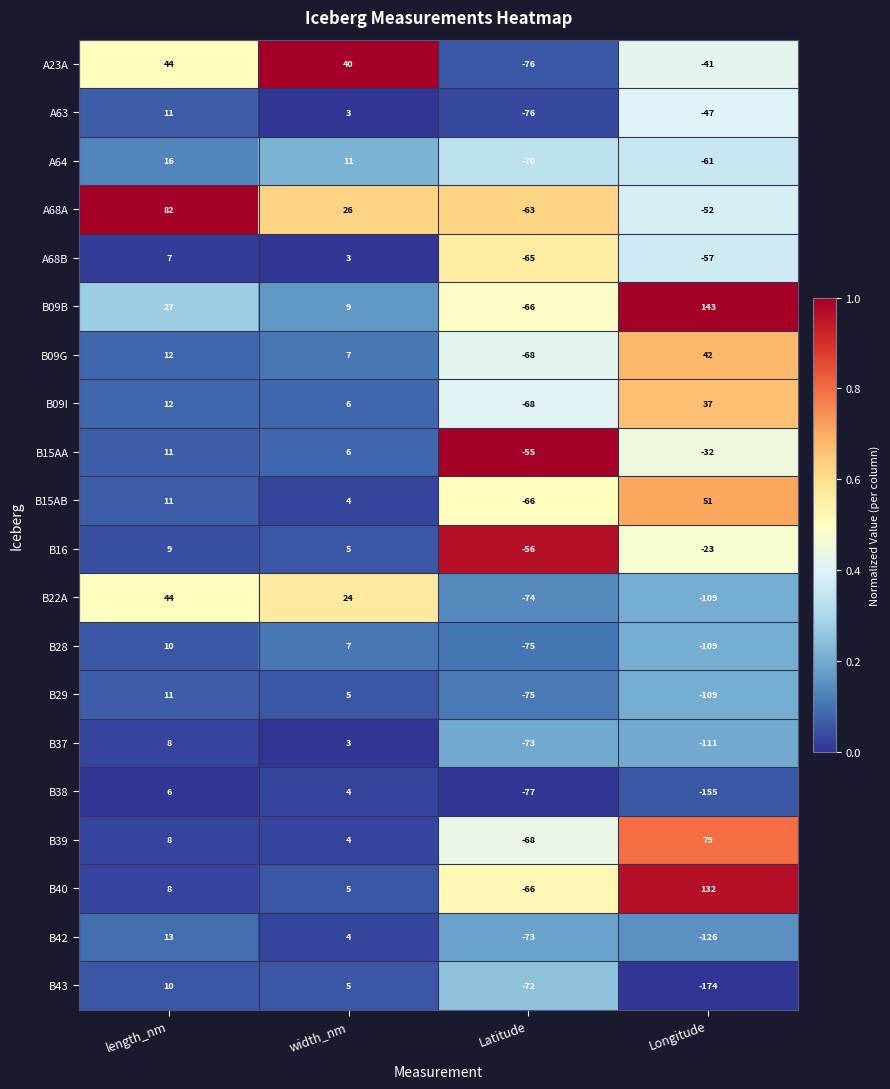

Between Latitude and Longitude, which series saw the biggest shift?

B09B